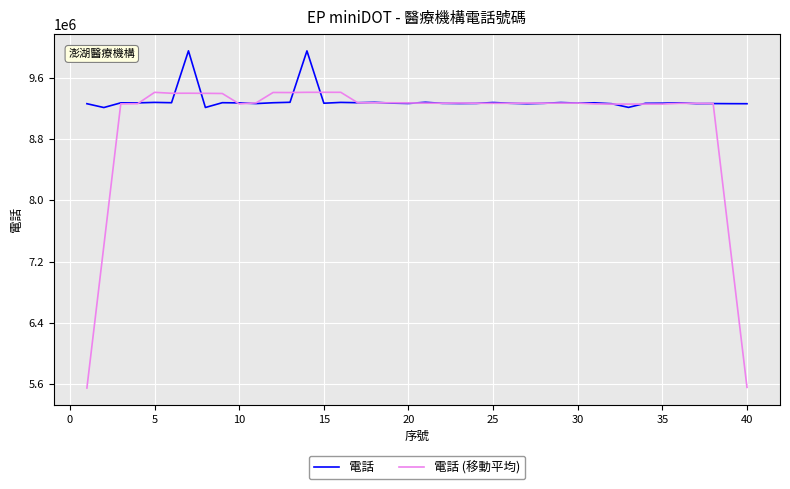

What is the difference between the second highest and minimum values in the 電話 series?

739539.0